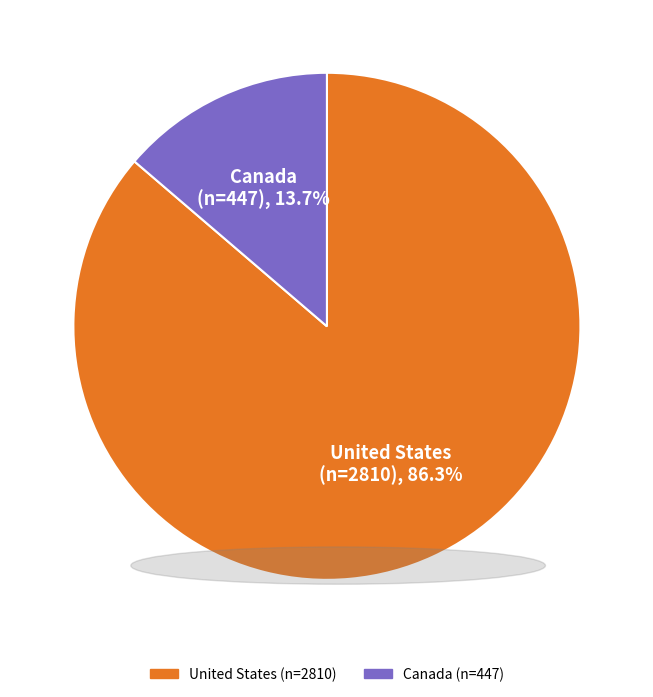

Which category has the biggest portion of the pie?

United States